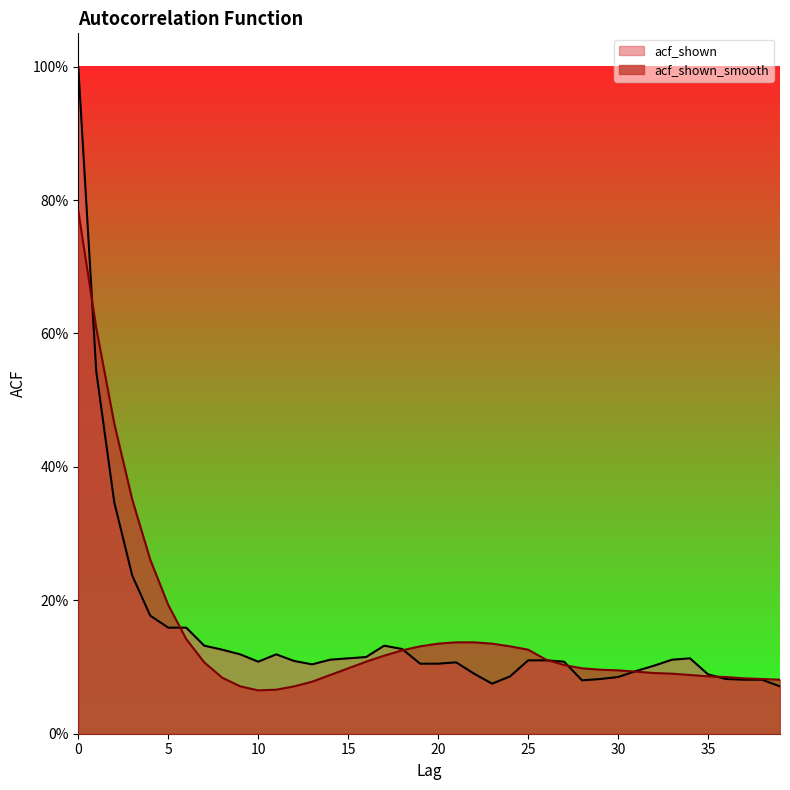

In acf_shown, how many points are lower than both neighbors (excluding endpoints)?

4